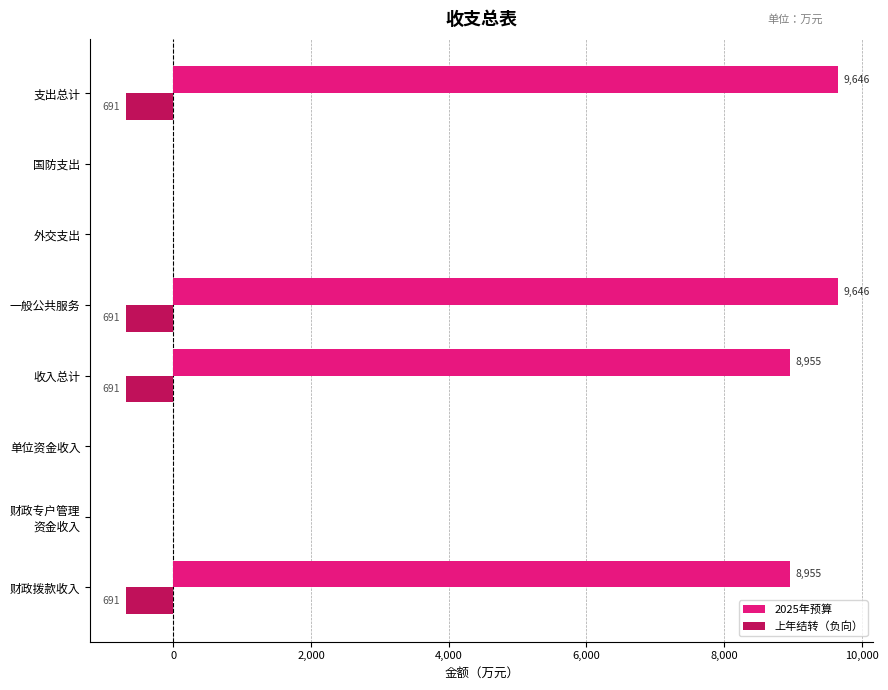

True or false: 上年结转（负向） has a value of -691 at 收入总计.

True